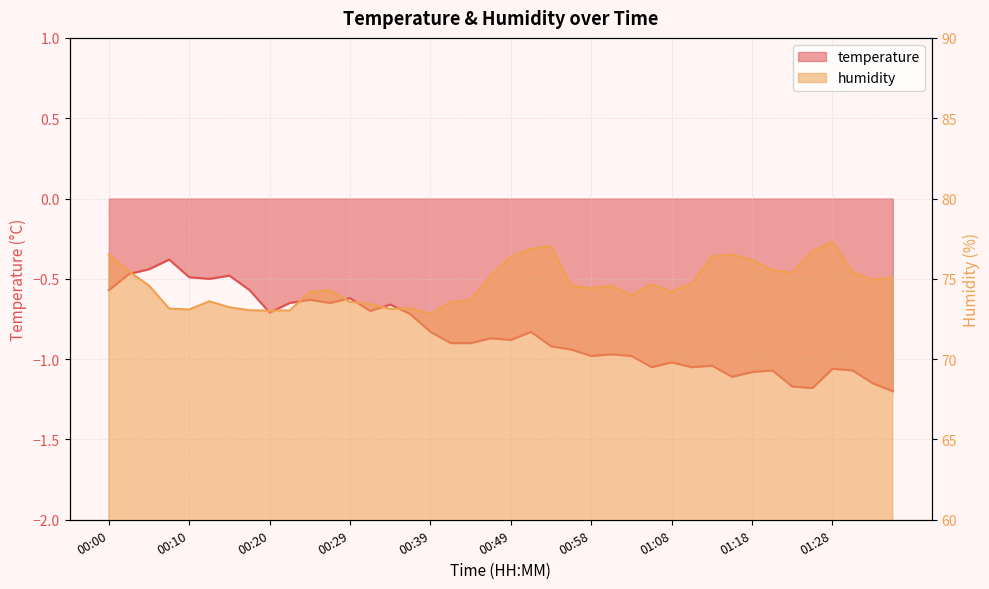

Is the value of humidity at 00:37 greater than the value of temperature at 00:37?

Yes